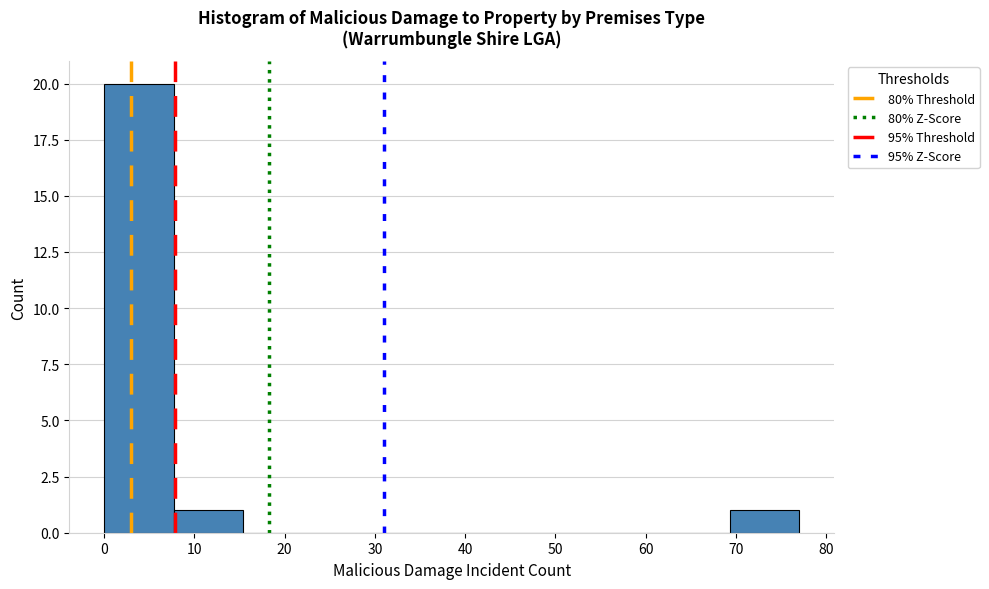

Reading left to right, list every bar in this chart as the range it spans on the x-axis followed by its height. Neither the bar edges nor the heights are printed on the chart, so give them approximately, as read against the axes.

0.0 to 7.7: 20
7.7 to 15.4: 1
15.4 to 23.1: 0
23.1 to 30.8: 0
30.8 to 38.5: 0
38.5 to 46.2: 0
46.2 to 53.9: 0
53.9 to 61.6: 0
61.6 to 69.3: 0
69.3 to 77.0: 1